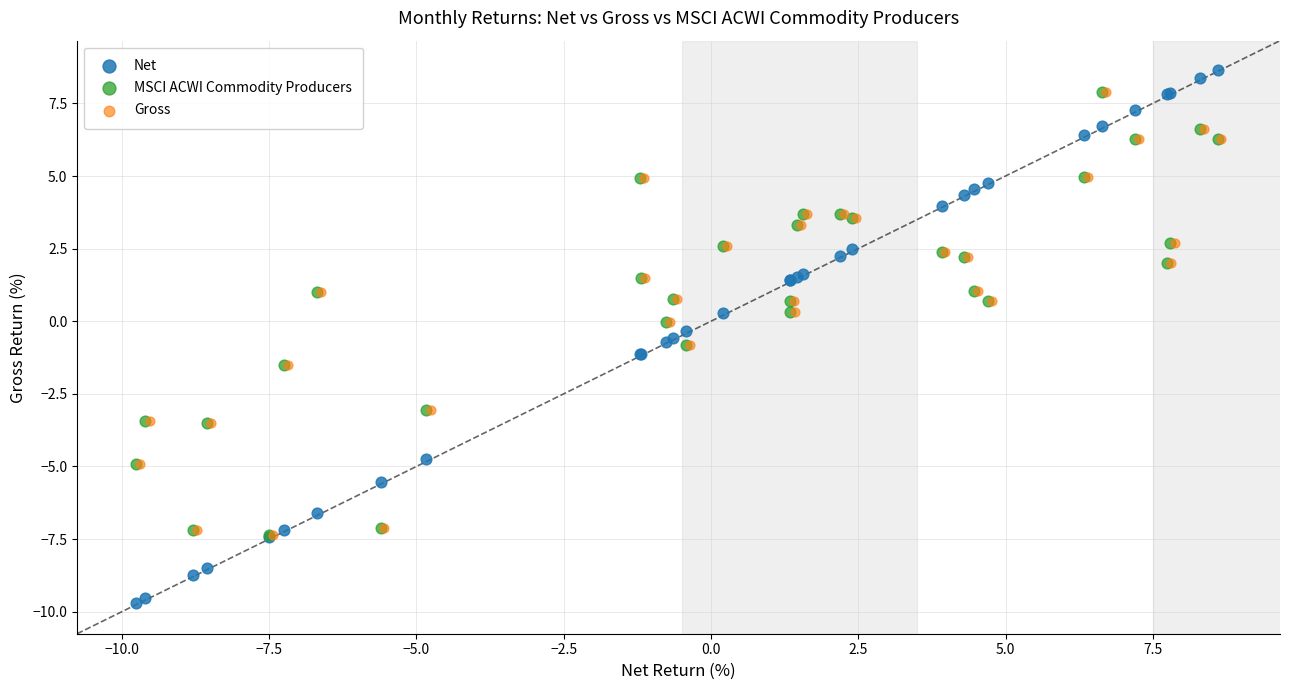

Which series has the largest Y range (max minus min)?

Net